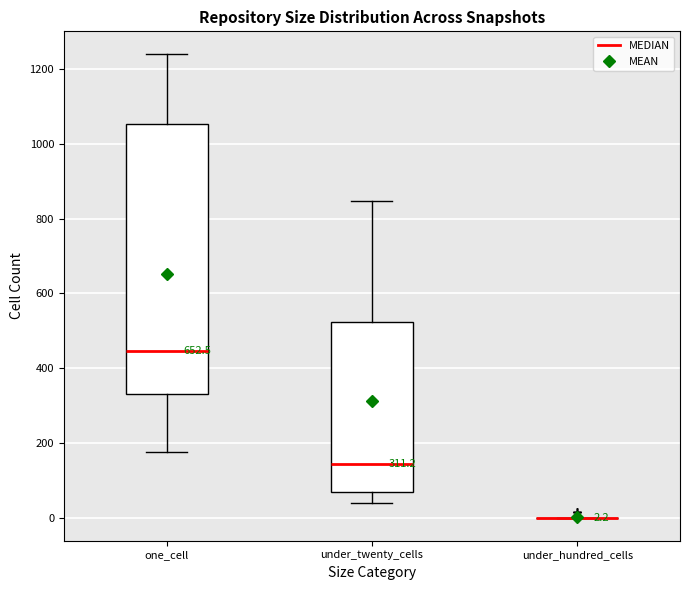

Comparing the boxes themselves (not the whiskers), which one is the tallest?

one_cell